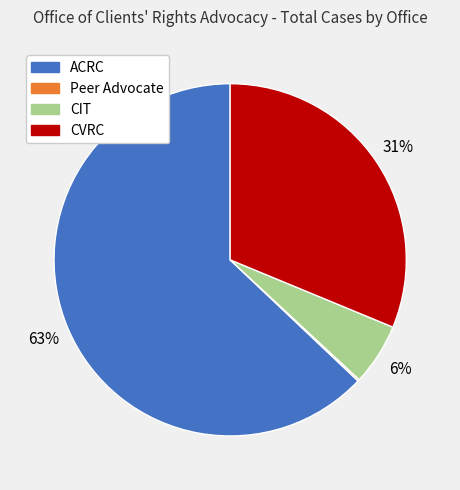

To the nearest percent, what is the difference between the CIT and ACRC slice percentages?

57%